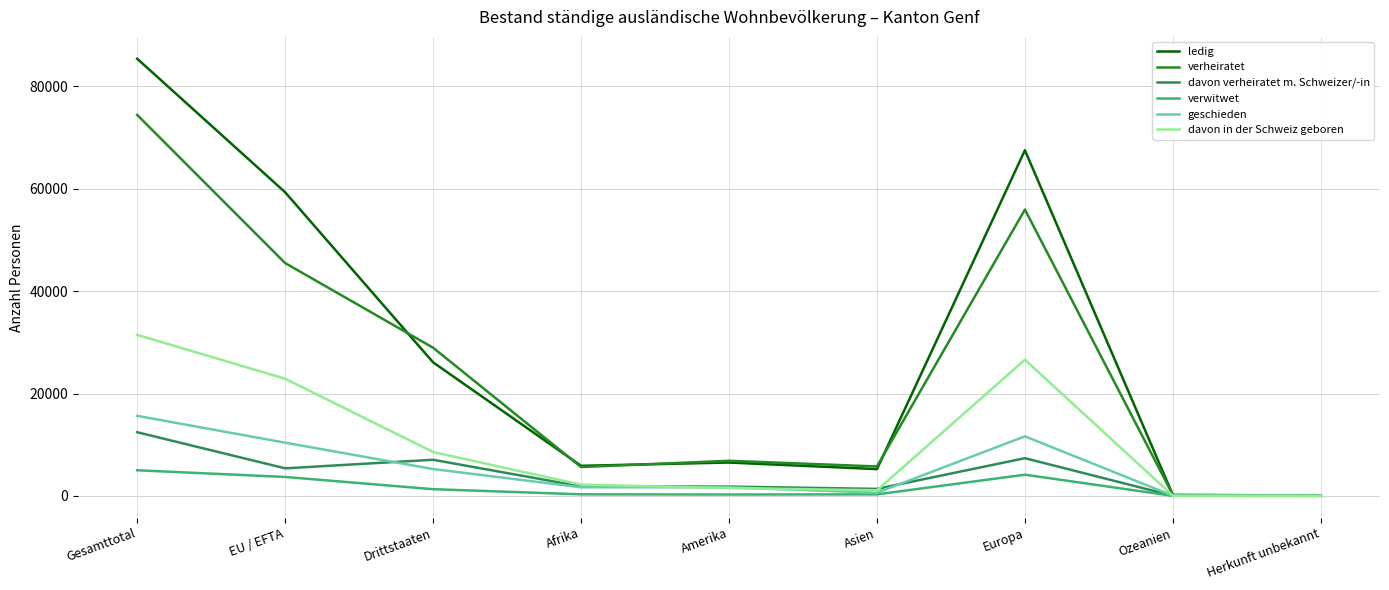

Which series has the widest spread of values?

ledig